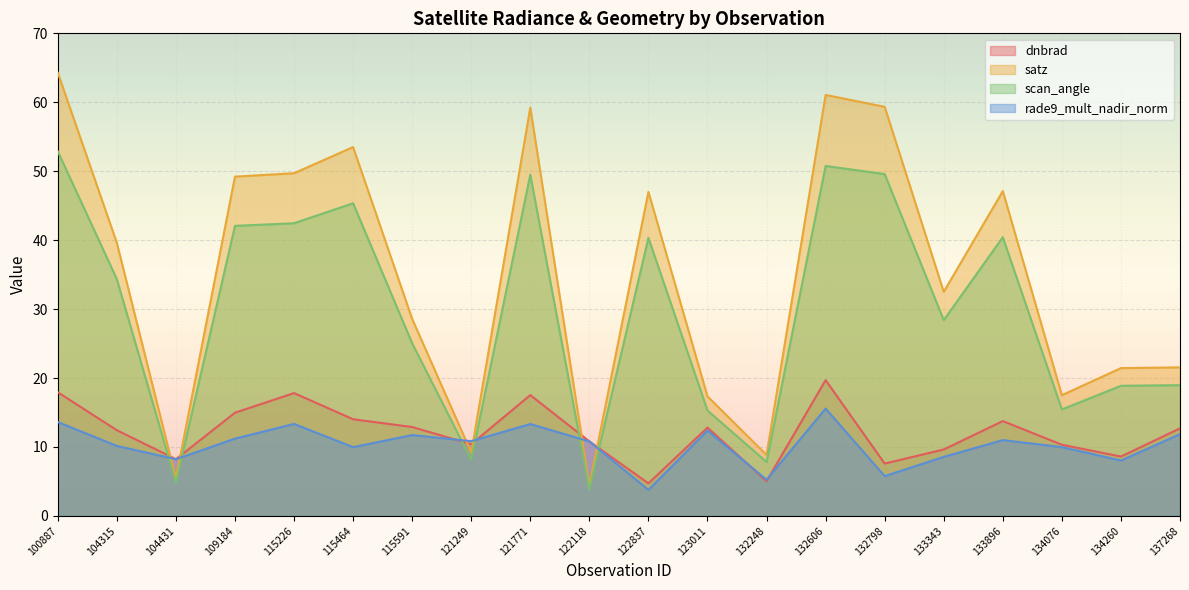

At which category does the chart reach its minimum across all series?

122837